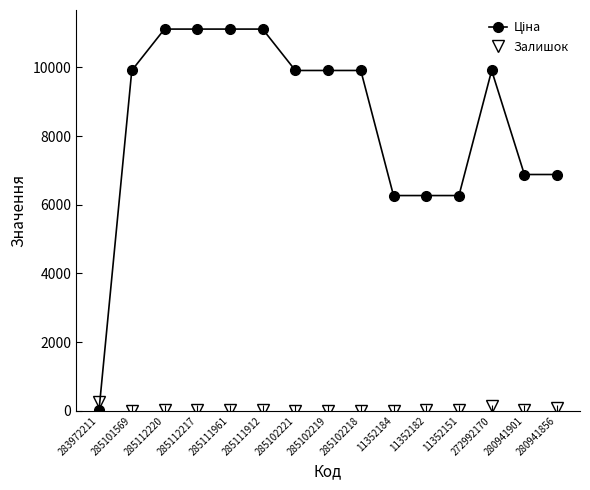

At how many categories does at least one series exceed 2606?

14